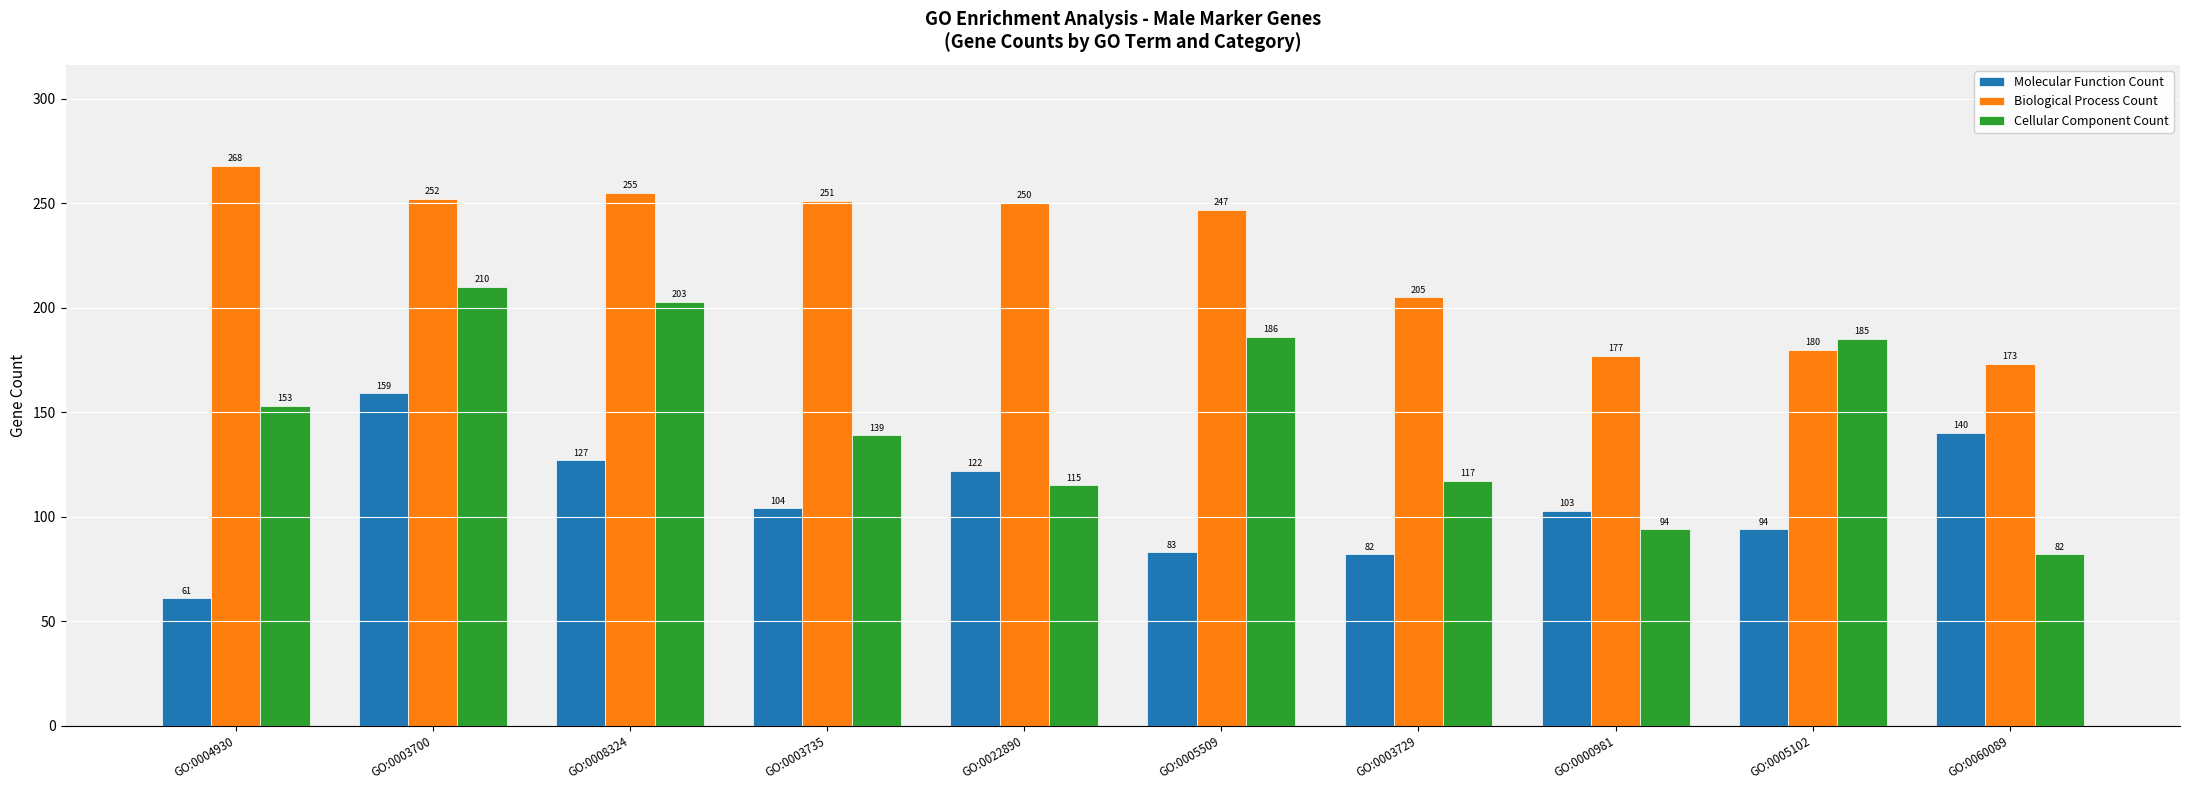

What is the minimum value shown in the chart?

61